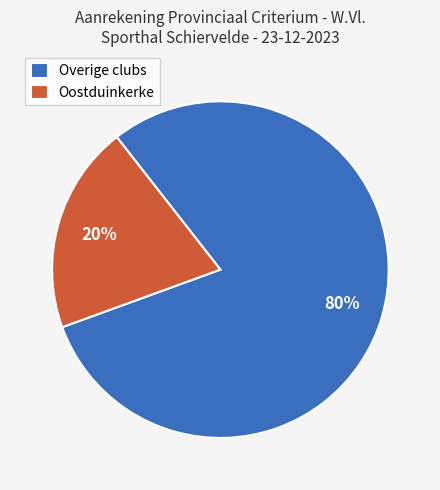

Is it true that Oostduinkerke is 6% of the pie?

False